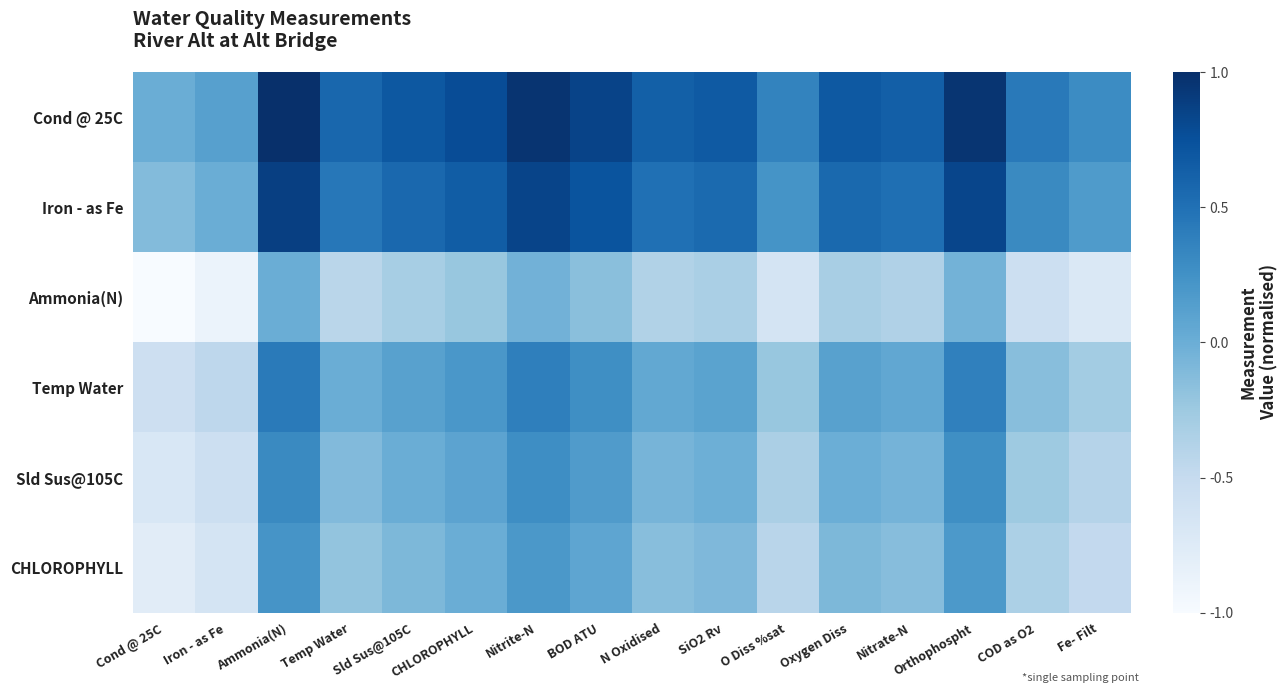

Which series has the largest total across all categories?

Cond @ 25C